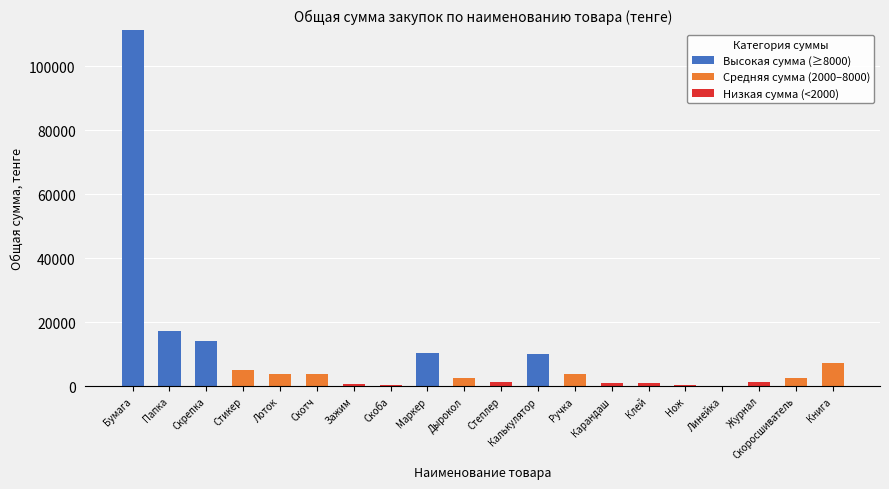

How many data points in Высокая сумма (≥8000) are above 0?

5